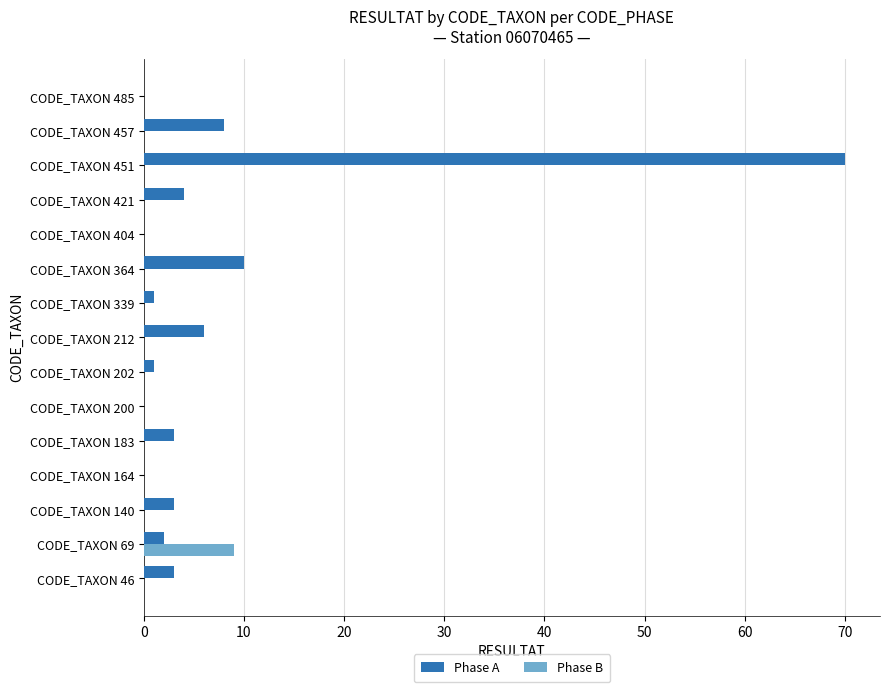

What is the sum of all Phase A values?

111